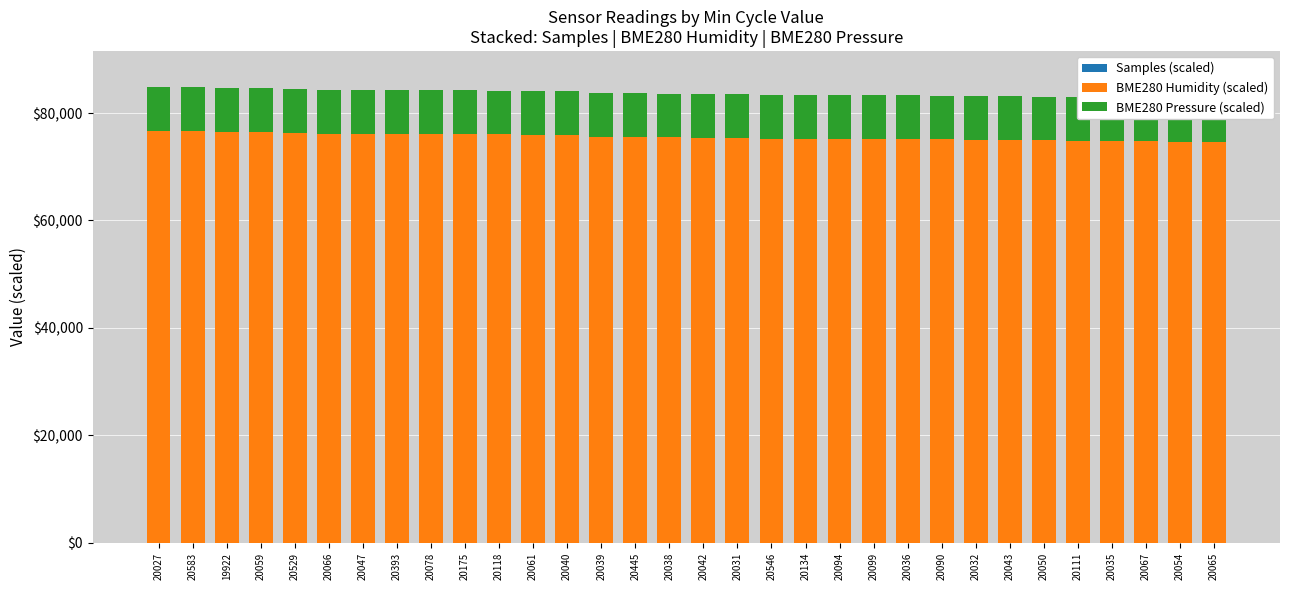

How many distinct data groups are displayed?

3